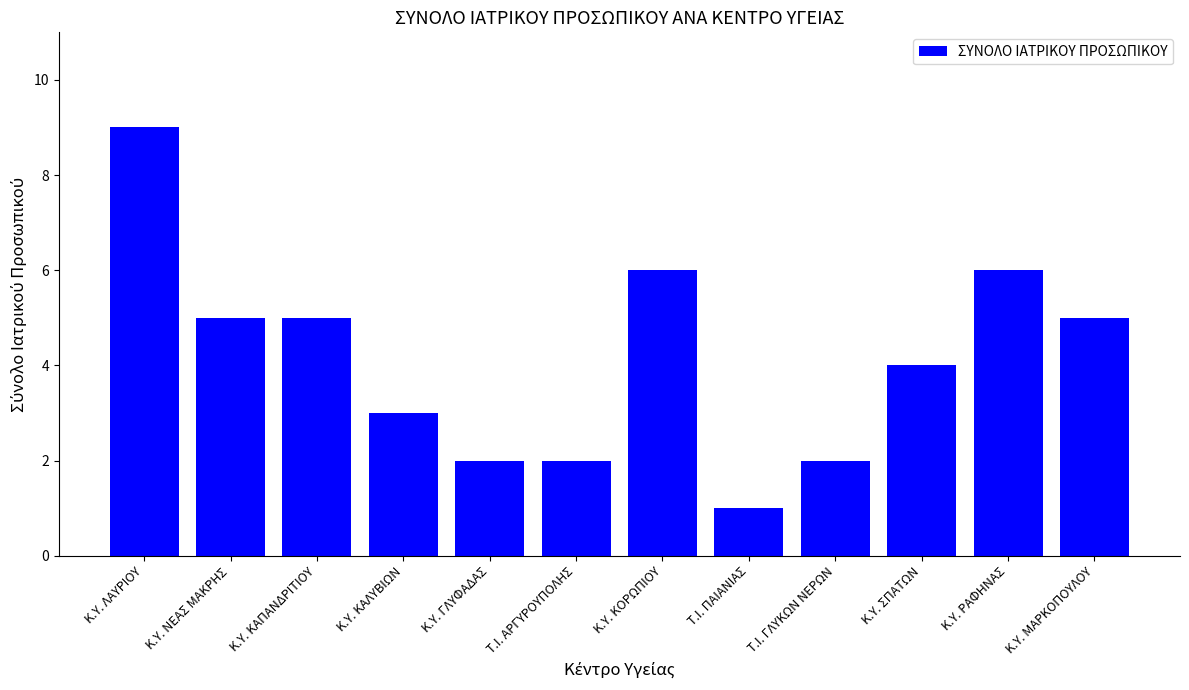

Reading right to left, list all the values displayed in this chart.

Κ.Υ. ΜΑΡΚΟΠΟΥΛΟΥ=5	Κ.Υ. ΡΑΦΗΝΑΣ=6	Κ.Υ. ΣΠΑΤΩΝ=4	Τ.Ι. ΓΛΥΚΩΝ ΝΕΡΩΝ=2	Τ.Ι. ΠΑΙΑΝΙΑΣ=1	K.Y. ΚΟΡΩΠΙΟΥ=6	Τ.Ι. ΑΡΓΥΡΟΥΠΟΛΗΣ=2	Κ.Υ. ΓΛΥΦΑΔΑΣ=2	Κ.Υ. ΚΑΛΥΒΙΩΝ=3	Κ.Υ. ΚΑΠΑΝΔΡΙΤΙΟΥ=5	Κ.Υ. ΝΕΑΣ ΜΑΚΡΗΣ=5	Κ.Υ. ΛΑΥΡΙΟΥ=9